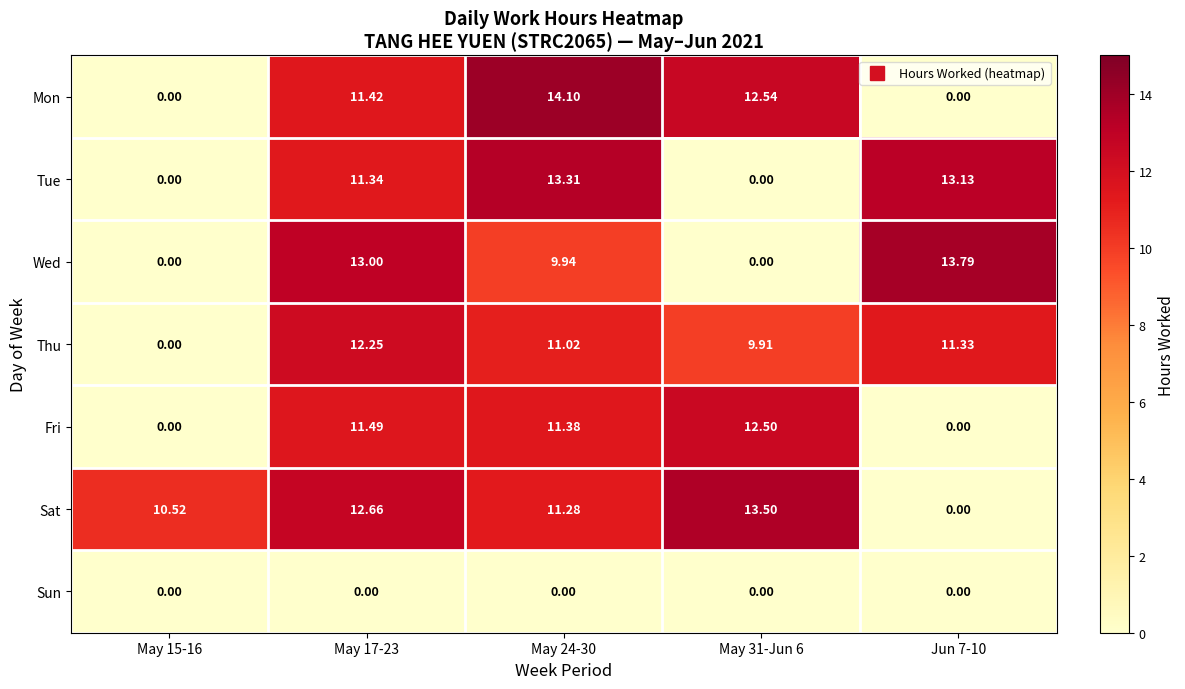

What is the greatest value displayed?

14.1